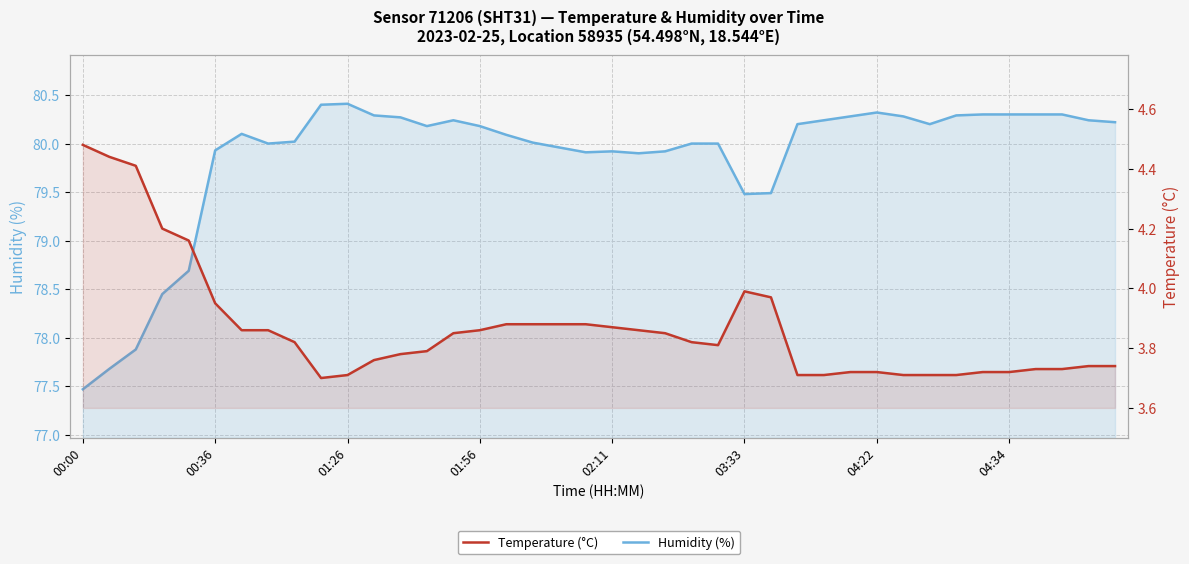

What is the difference between the highest and lowest values at 38?

76.5